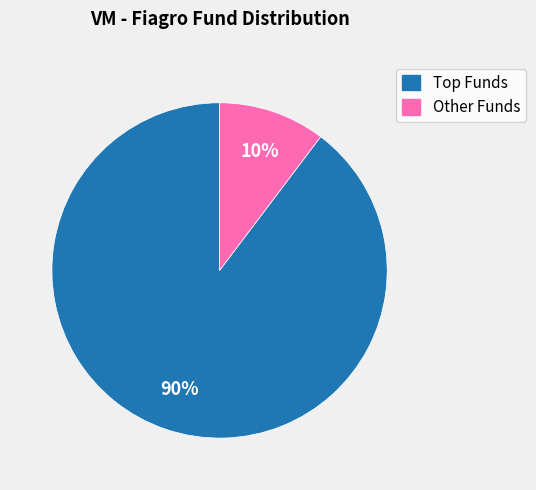

Which slice is the largest?

Top Funds